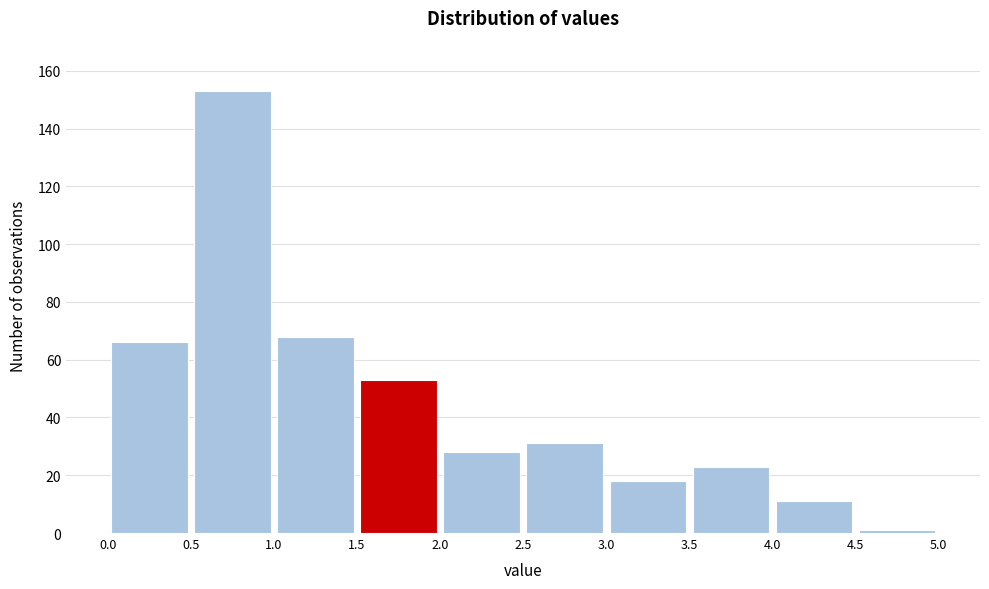

Reading left to right, list every bar in this chart as the range it spans on the x-axis followed by its height. The values are not printed on the chart, so give them approximately, as read against the axis.

0.0 to 0.5: 66
0.5 to 1.0: 154
1.0 to 1.5: 68
1.5 to 2.0: 54
2.0 to 2.5: 28
2.5 to 3.0: 32
3.0 to 3.5: 18
3.5 to 4.0: 24
4.0 to 4.5: 12
4.5 to 5.0: under 2